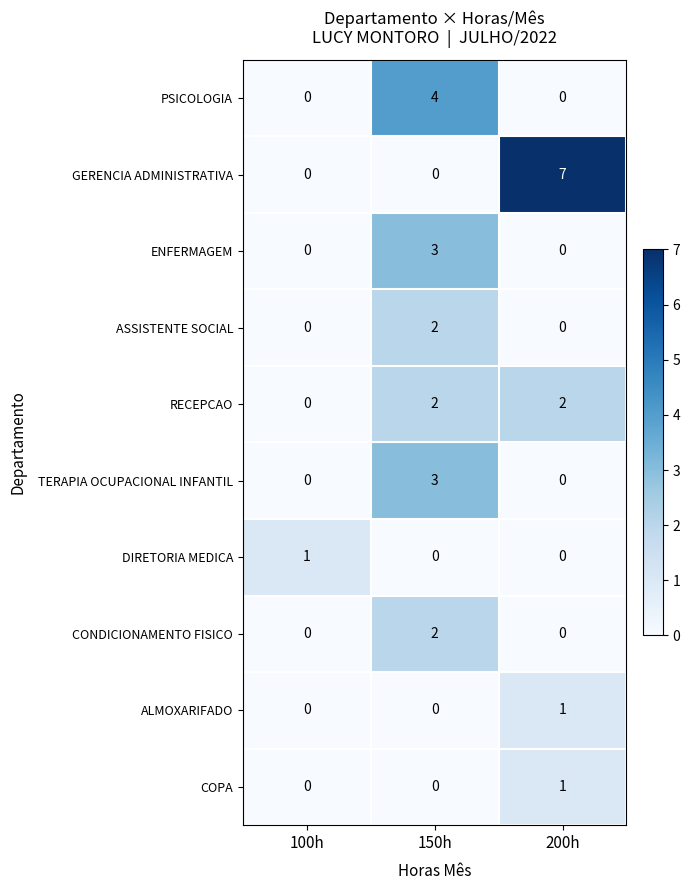

True or false: CONDICIONAMENTO FISICO has a value of 0 at 200h.

True